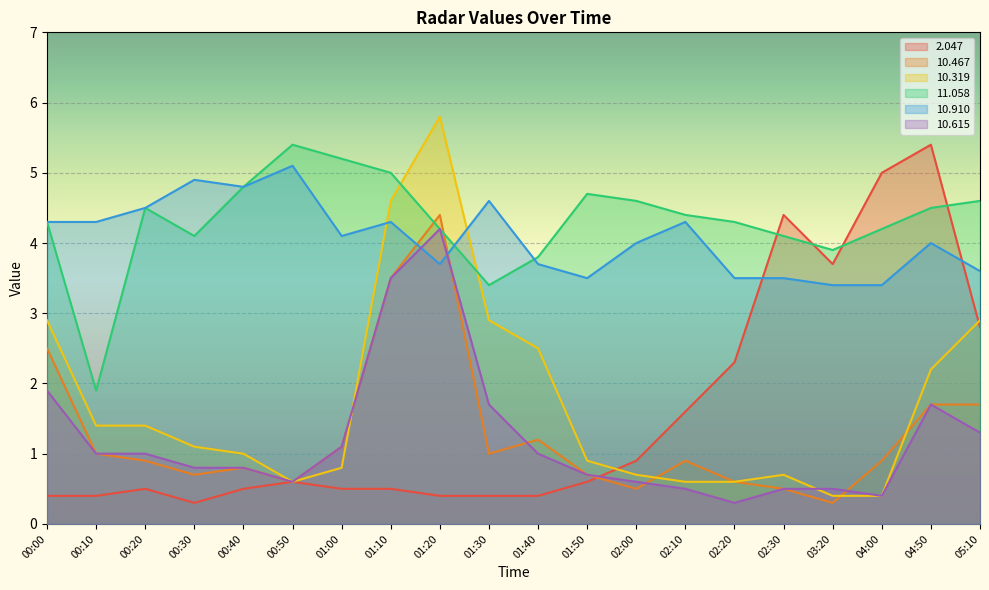

What is the label of the 10th point from the left?

01:30